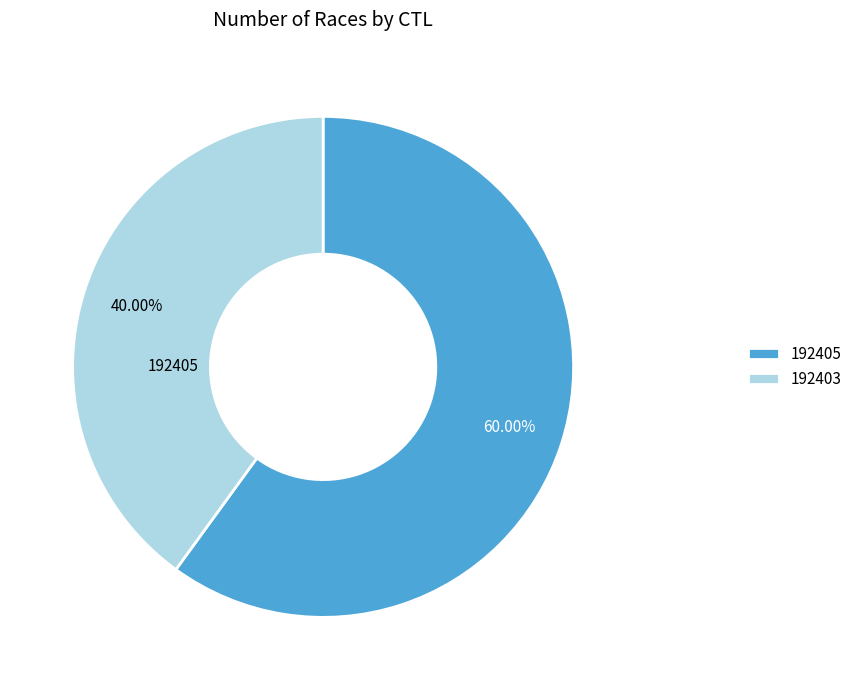

Is there any slice that represents more than half of the pie?

Yes